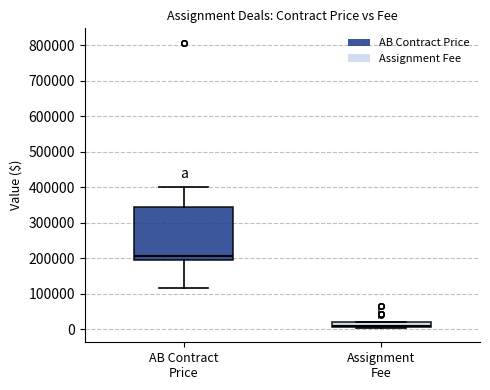

Comparing the boxes themselves (not the whiskers), which one is the tallest?

AB Contract Price